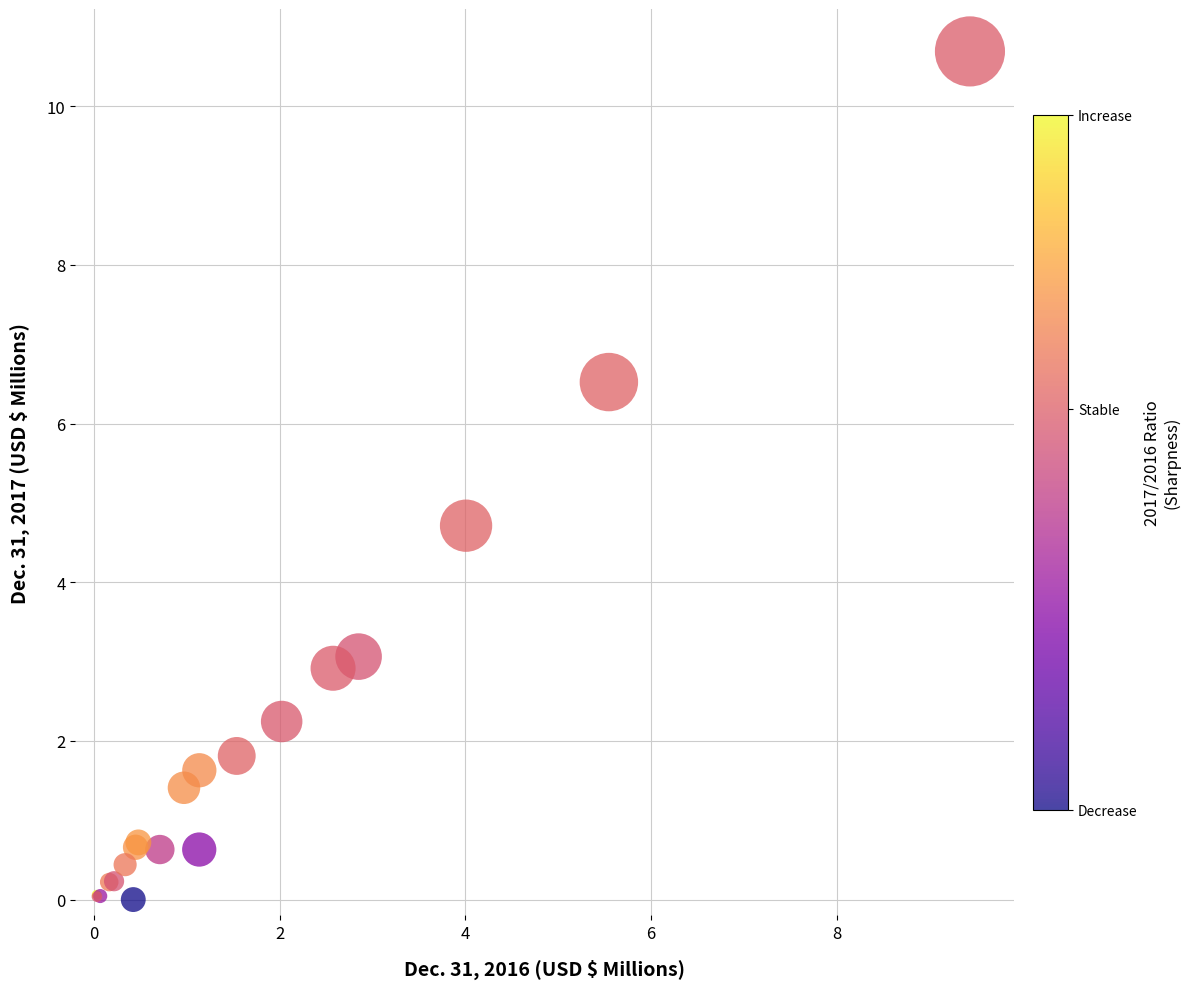

What Y value in the scatter plot is closest to 5?

4.7